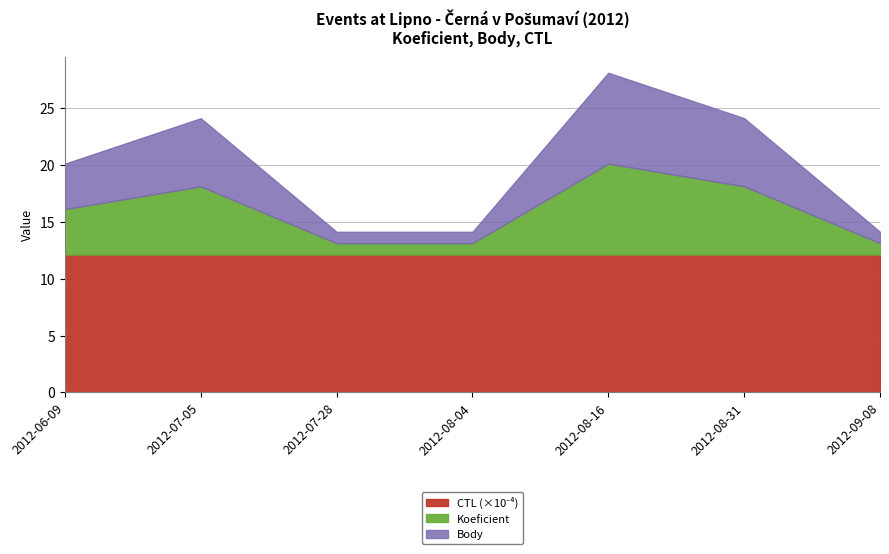

How many Body values are between 1 and 6?

6